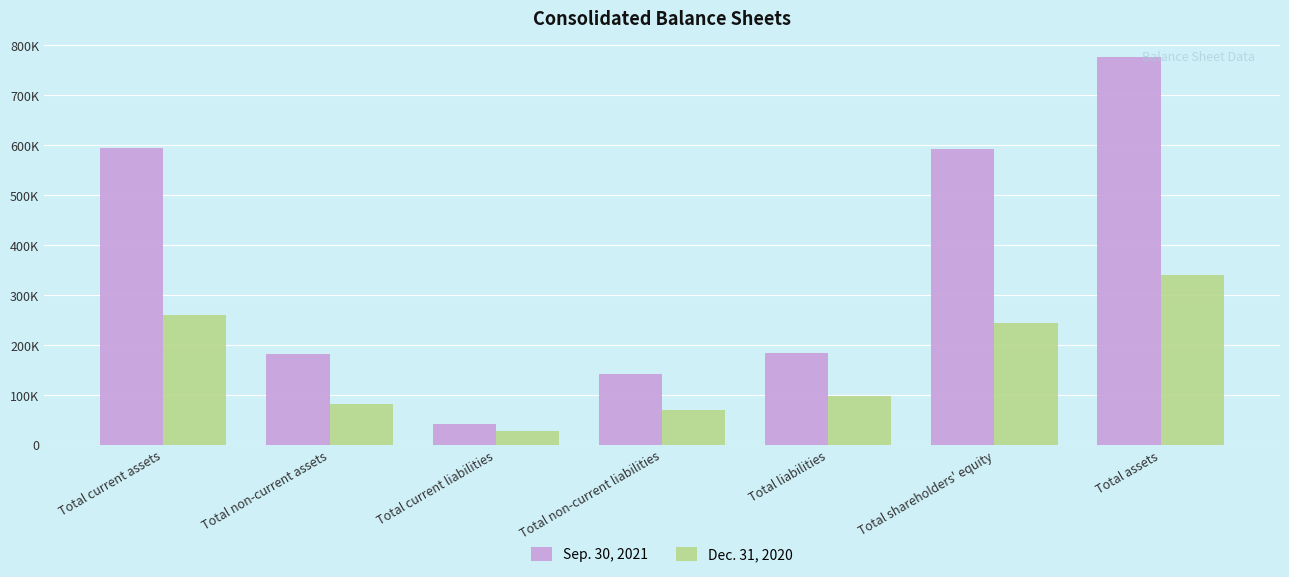

Does the chart contain any negative values?

No